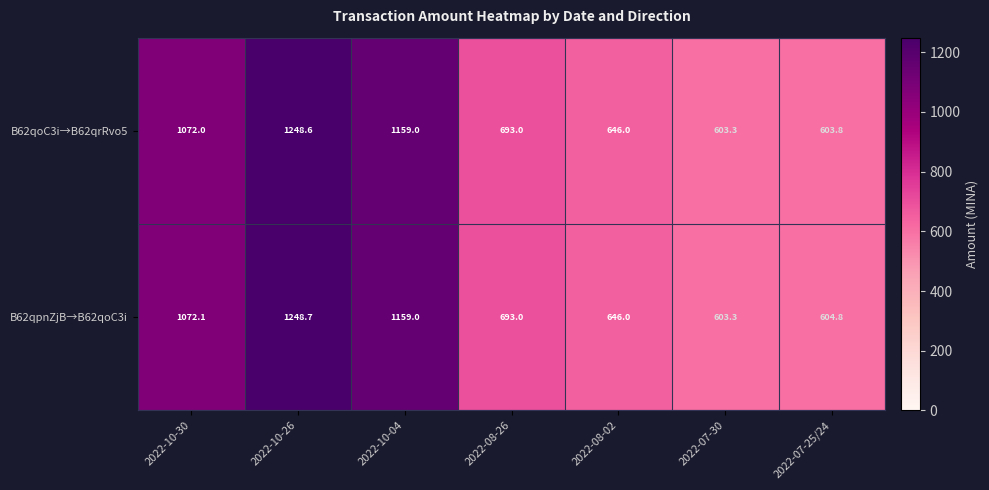

Reading right to left, what are all the values shown in this chart?

B62qoC3i→B62qrRvo5: 603.8	603.3	646.0	693.0	1159.0	1248.6	1072.0
B62qpnZjB→B62qoC3i: 604.8	603.3	646.0	693.0	1159.0	1248.7	1072.1